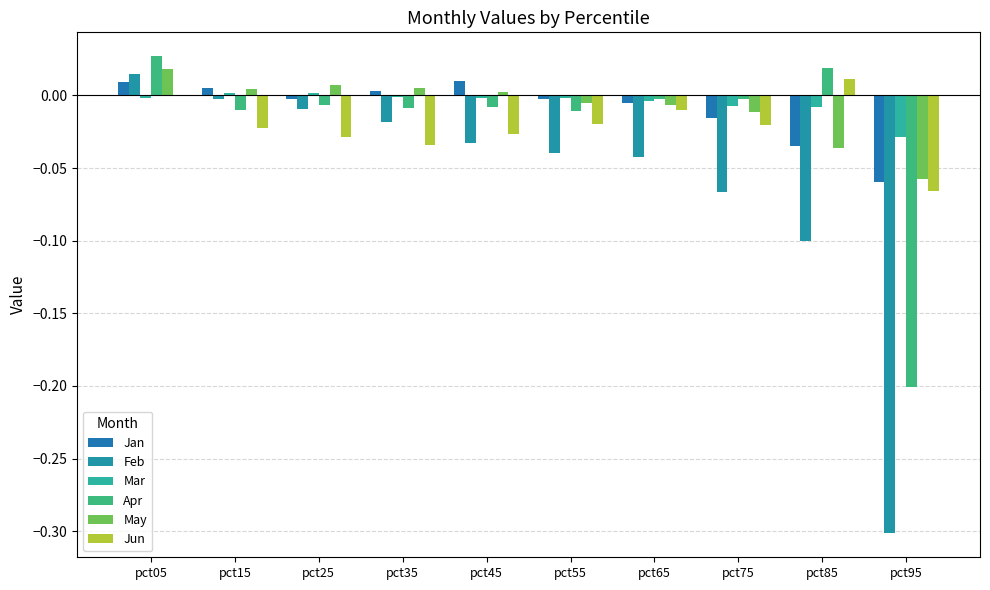

How many series are shown in this chart?

6